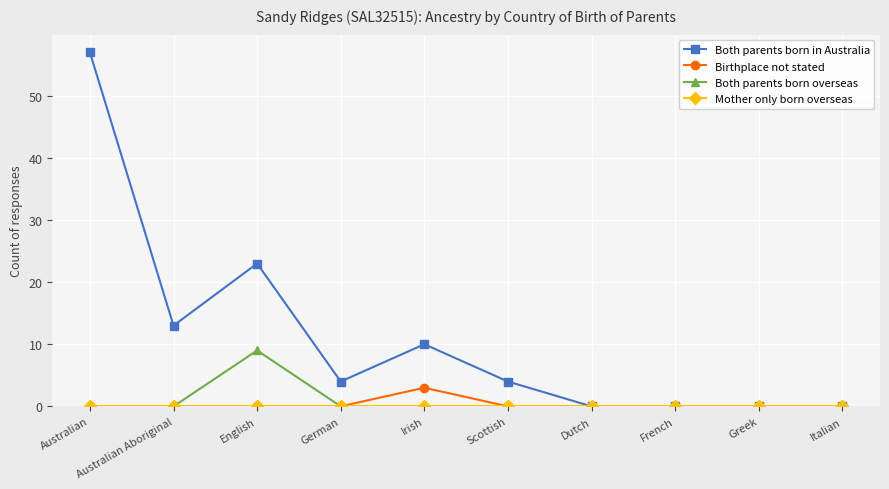

Is it true that Both parents born overseas equals -5 at Dutch?

False